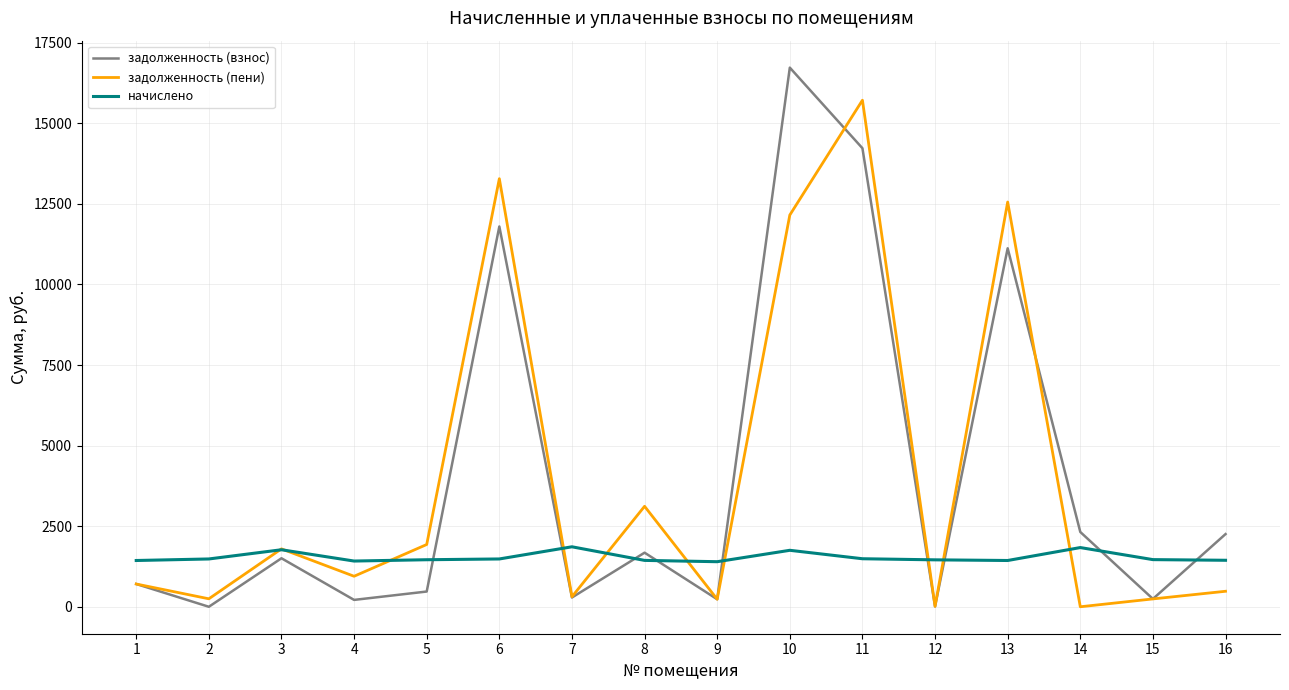

At which label does начислено first exceed 1462?

2